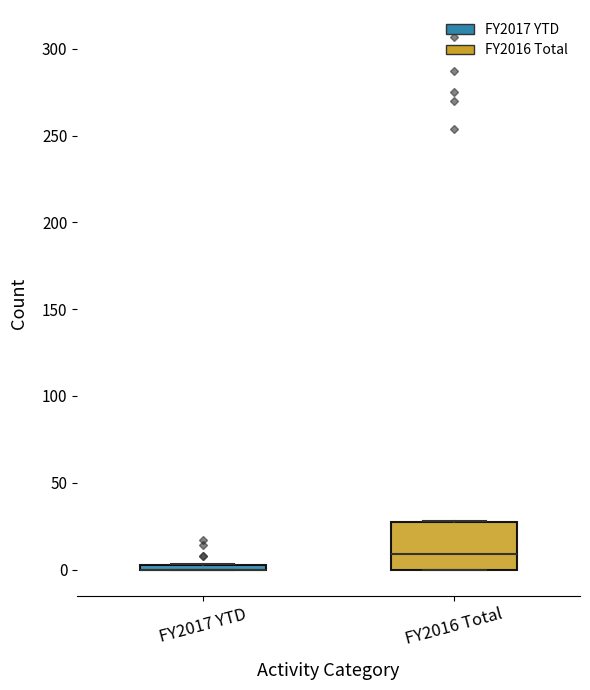

Where is the upper edge of the box for FY2017 YTD on the y-axis? The values are not printed on the chart, so give them approximately, as read against the axis.

5